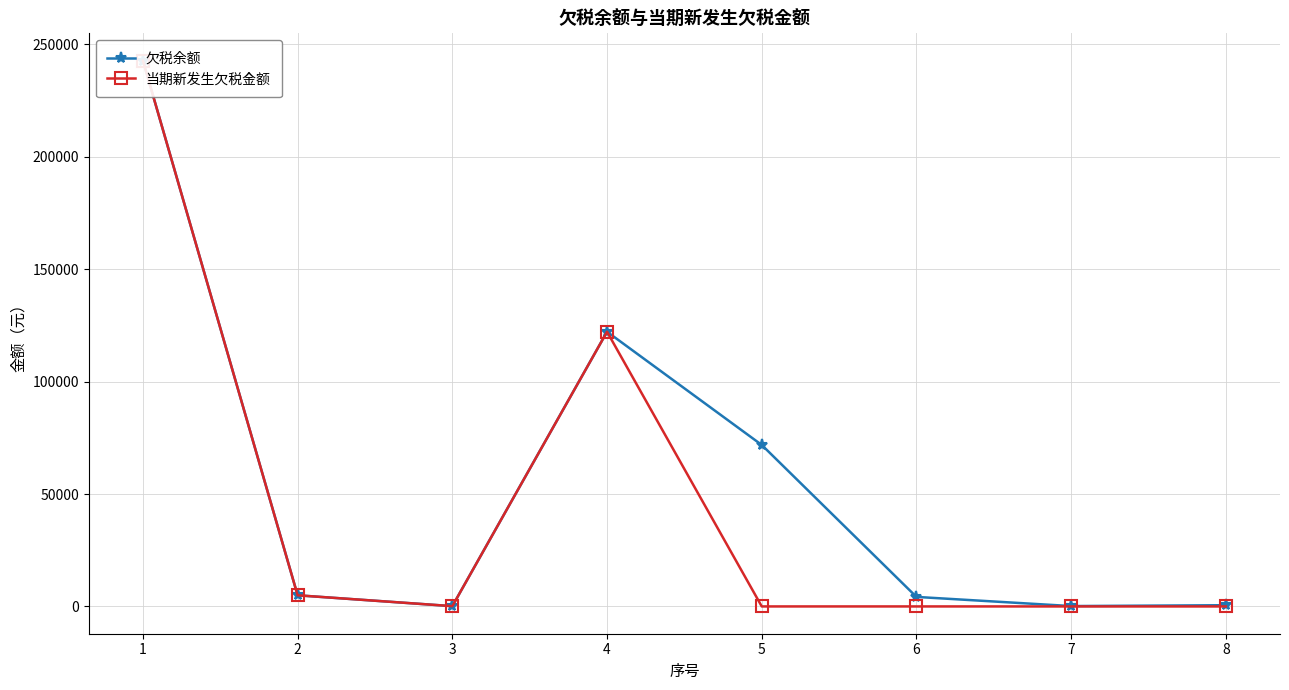

Rank the series by their maximum value, from lowest to highest.

欠税余额, 当期新发生欠税金额